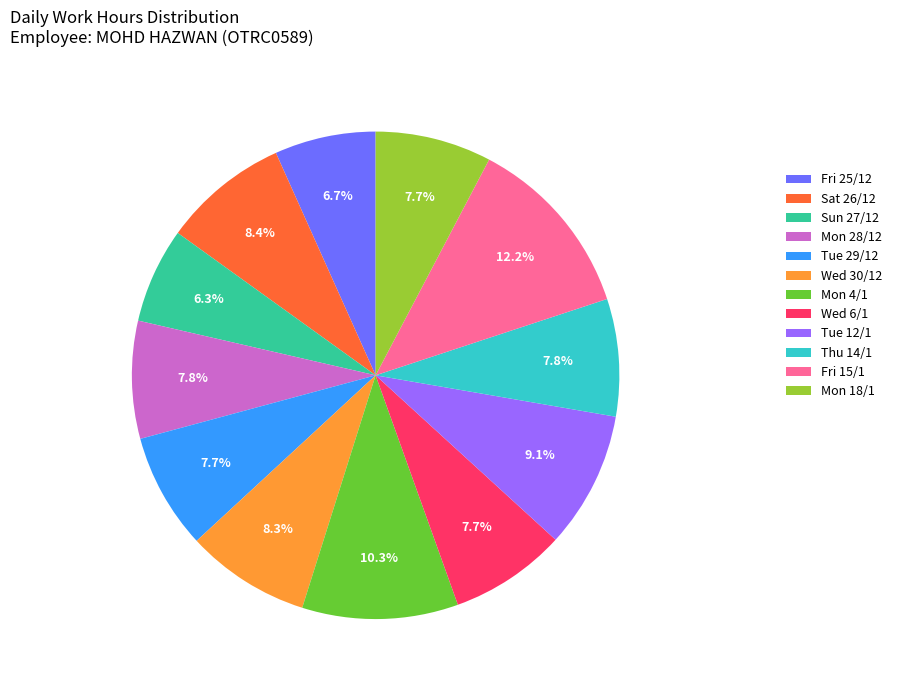

Which category has the biggest portion of the pie?

Fri 15/1